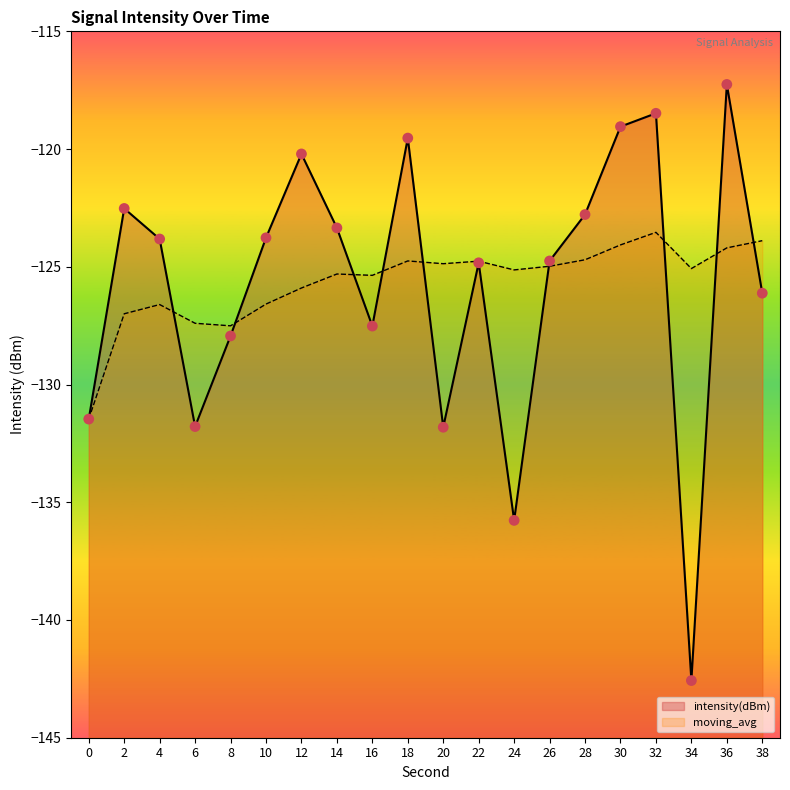

At which category is the sum across all series the highest?

36